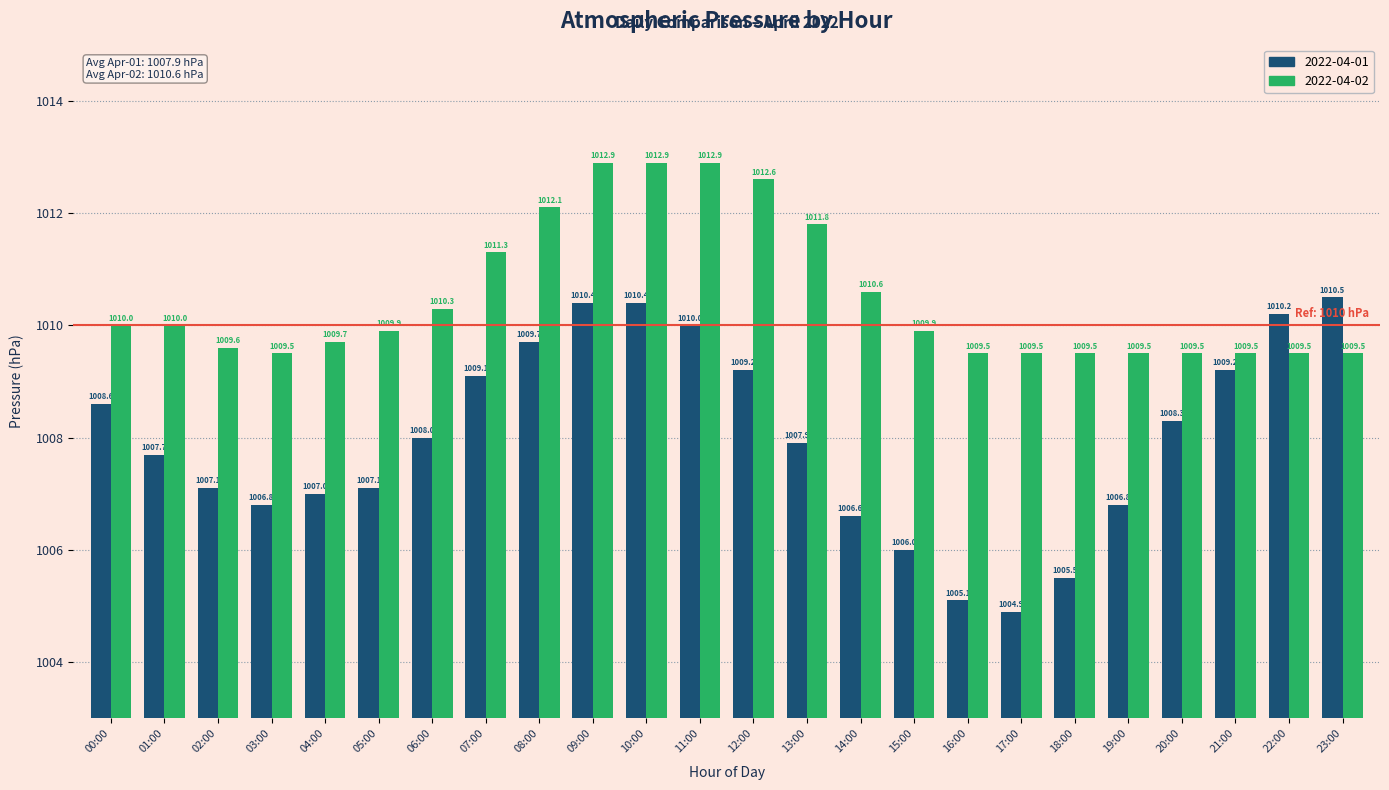

What is the minimum value for 2022-04-02?

1009.5